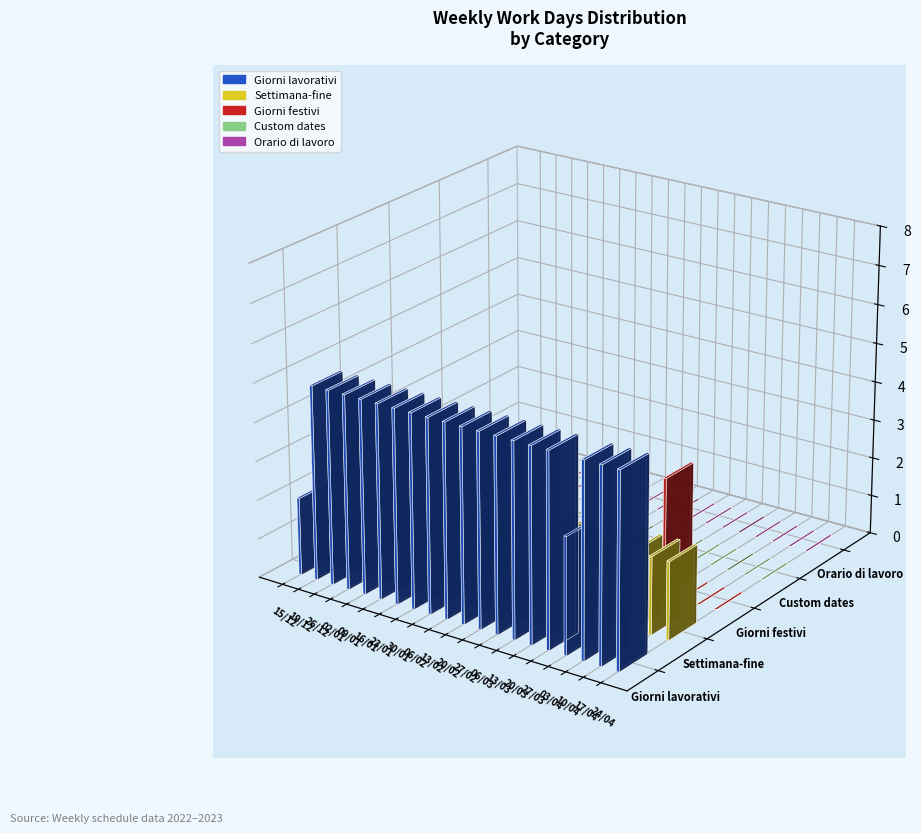

Does the chart contain stacked bars?

No